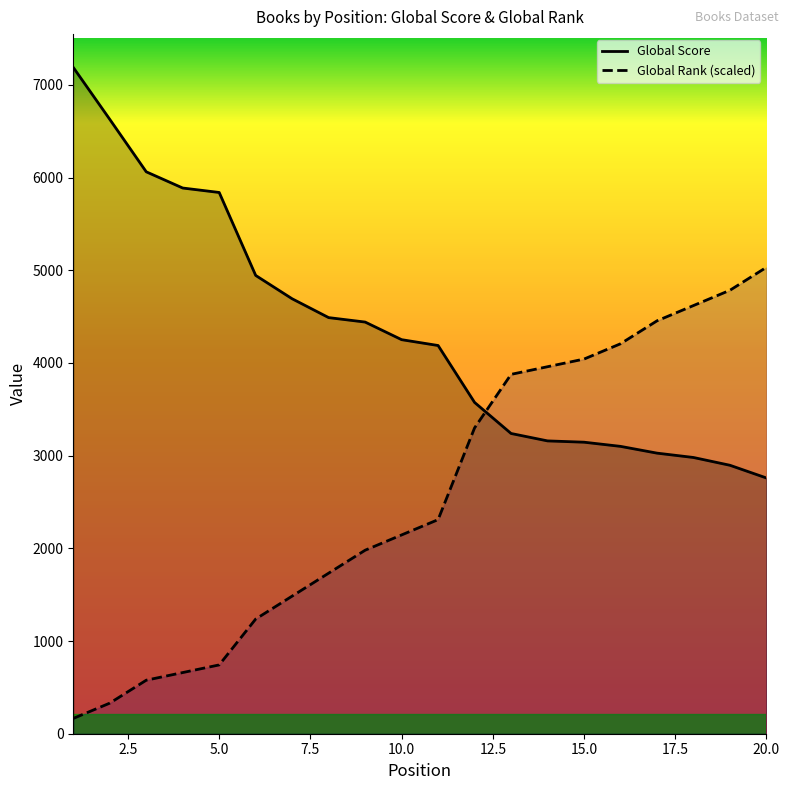

Reading right to left, transcribe all the data shown in this chart.

Global Score: 20=2759.0	19=2896.0	18=2980.0	17=3027.0	16=3100.0	15=3145.0	14=3159.0	13=3239.0	12=3574.0	11=4188.0	10=4251.0	9=4441.0	8=4489.0	7=4692.0	6=4944.0	5=5839.0	4=5887.0	3=6062.0	2=6628.0	1=7188.0
Global Rank: 20=5031.6	19=4784.1	18=4619.2	17=4454.2	16=4206.7	15=4041.8	14=3959.3	13=3876.8	12=3299.4	11=2309.6	10=2144.6	9=1979.6	8=1732.2	7=1484.7	6=1237.3	5=742.4	4=659.9	3=577.4	2=329.9	1=165.0